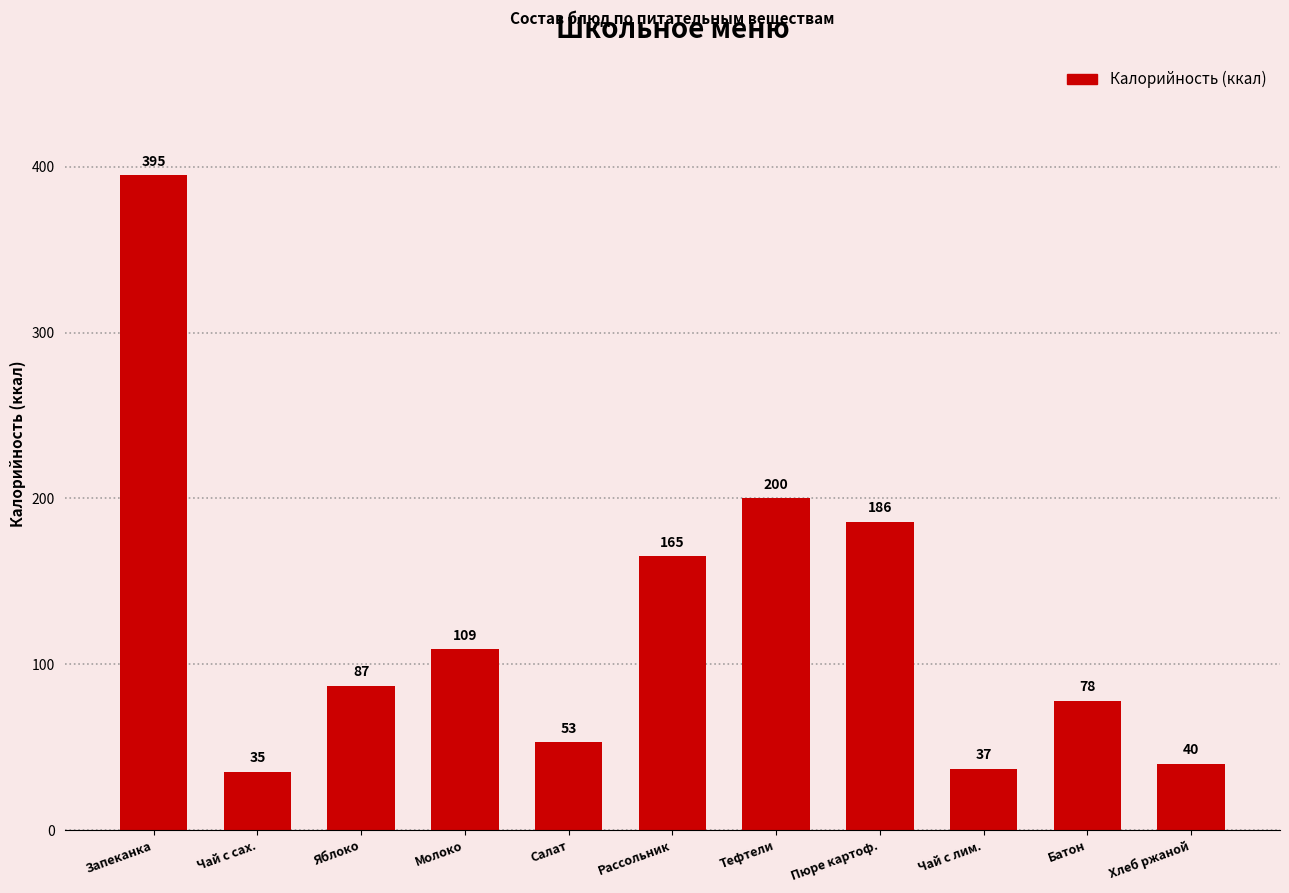

What is the change in value from Чай с сах. to Рассольник?

+130